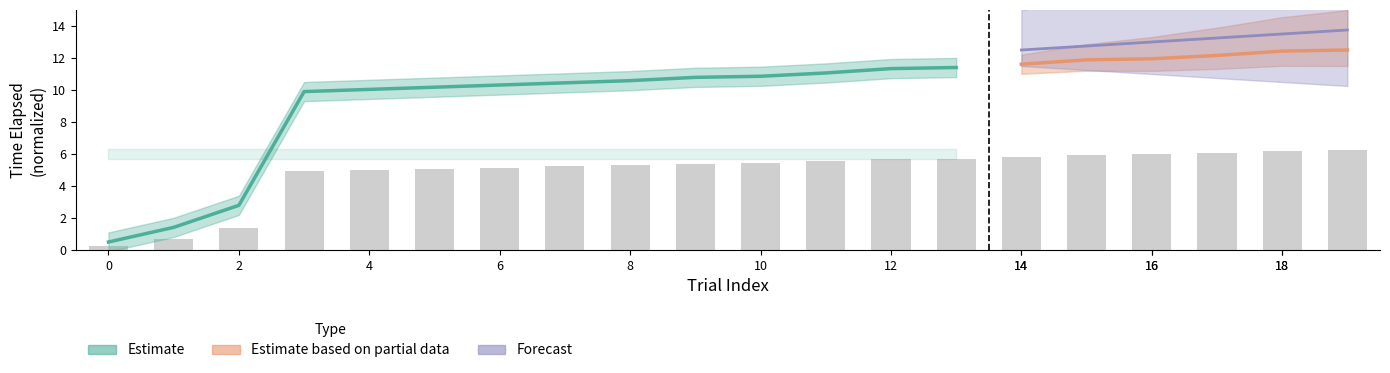

Reading left to right, list all the values displayed in this chart.

0.2	0.7	1.4	5.0	5.0	5.1	5.2	5.2	5.3	5.4	5.4	5.5	5.7	5.7	5.8	5.9	6.0	6.1	6.2	6.2